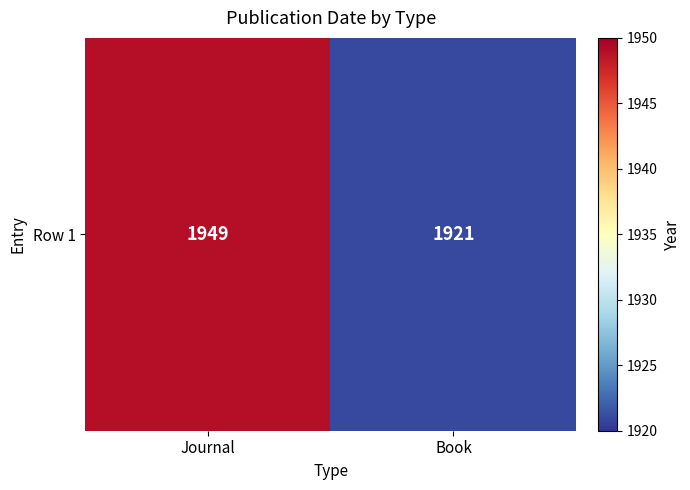

How many values are below 1949?

1